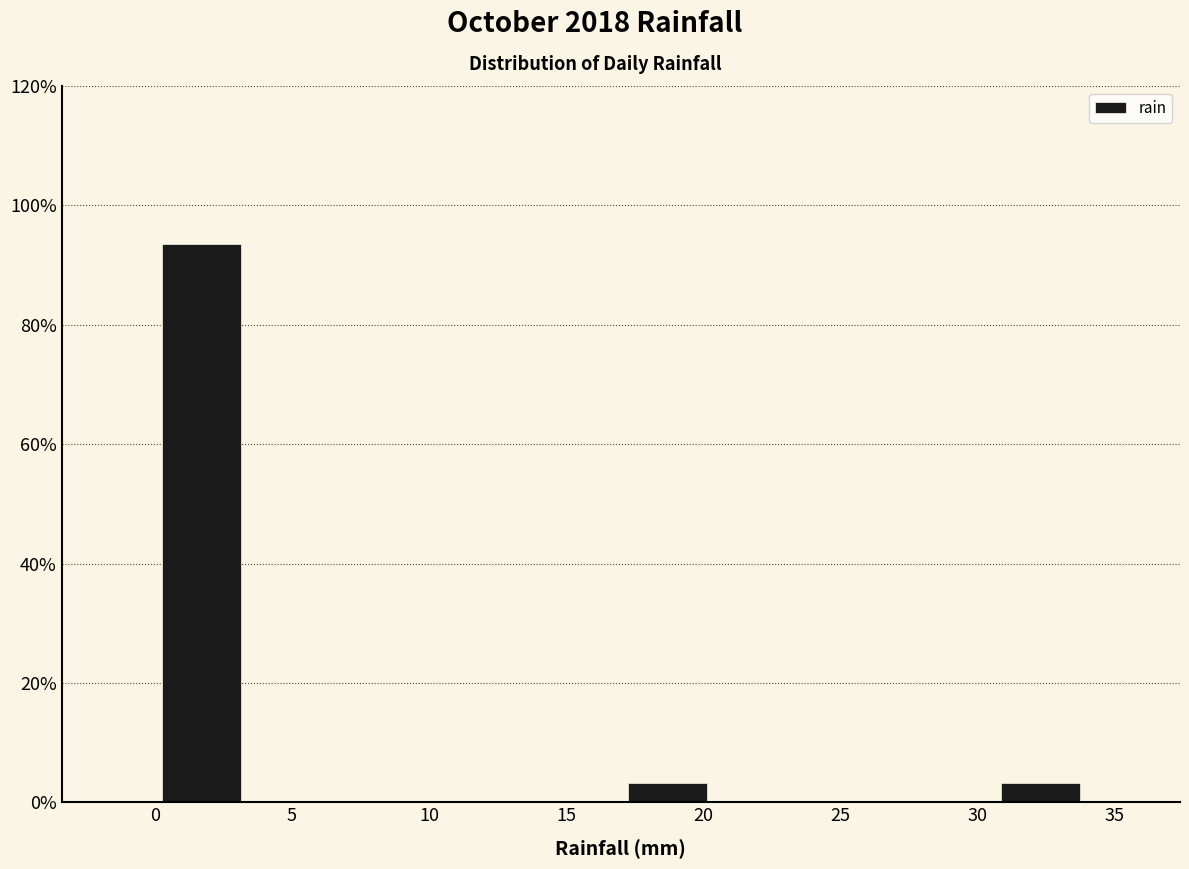

What is the height of the bar covering 17.0 to 20.4 on the x-axis? Neither the bar edges nor the heights are printed on the chart, so give them approximately, as read against the axes.

4